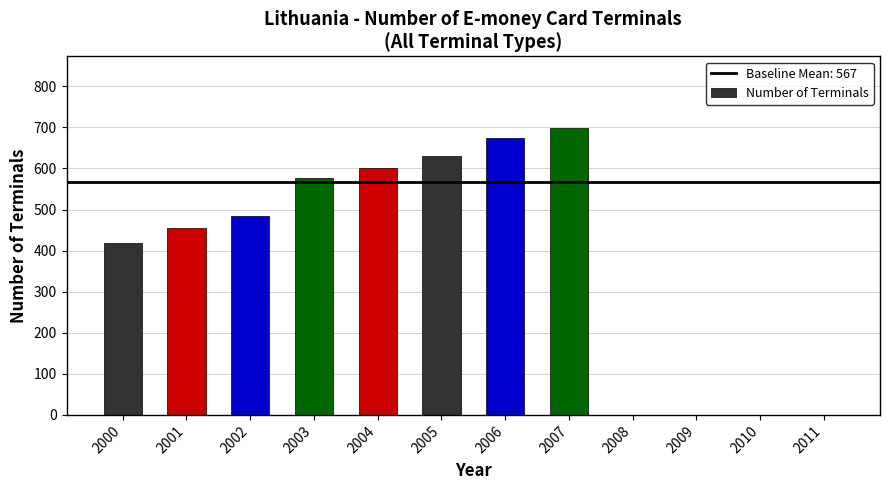

At which category does the chart reach its peak across all series?

2007